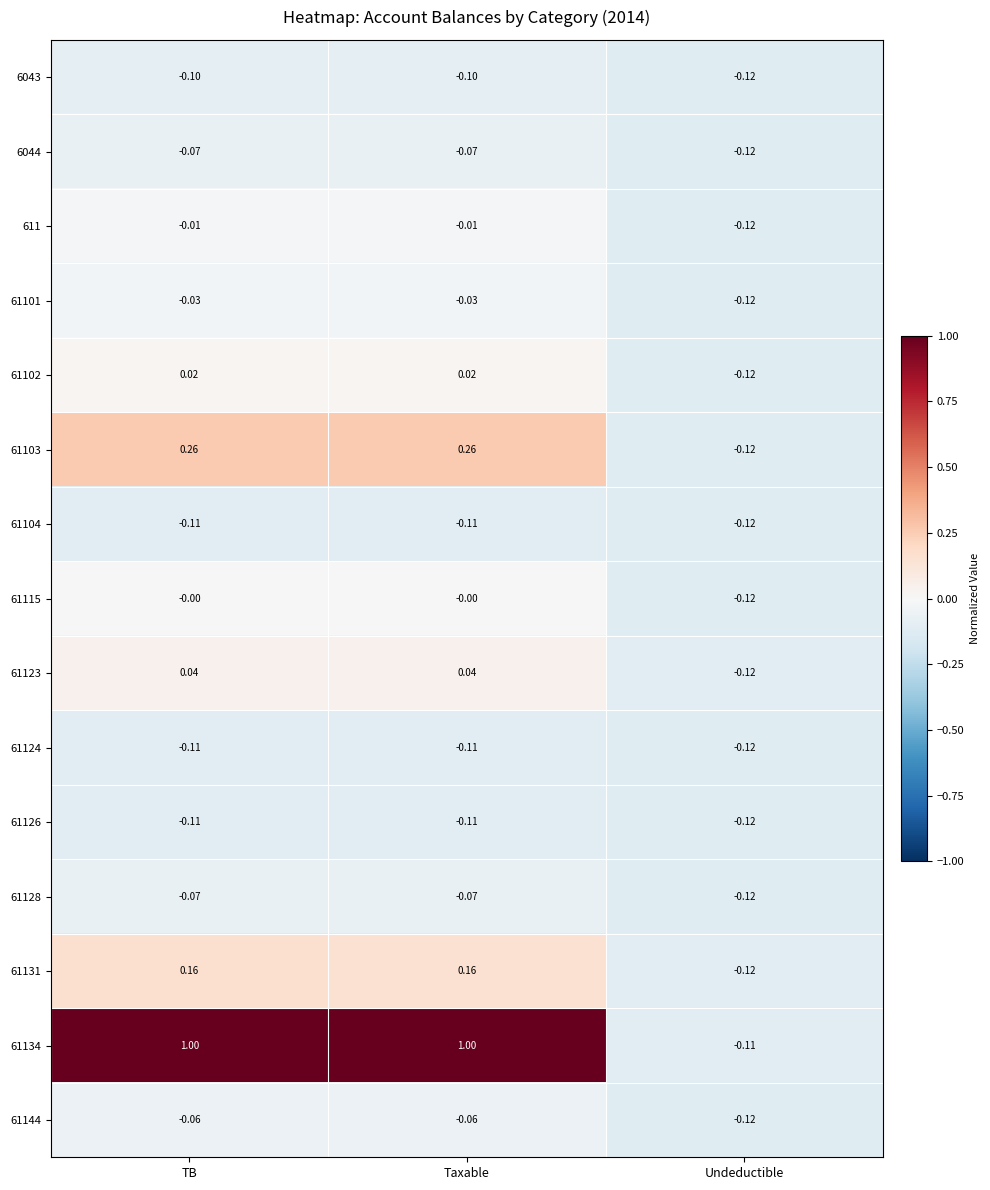

Which category has the lowest value in the 61134 series?

Undeductible